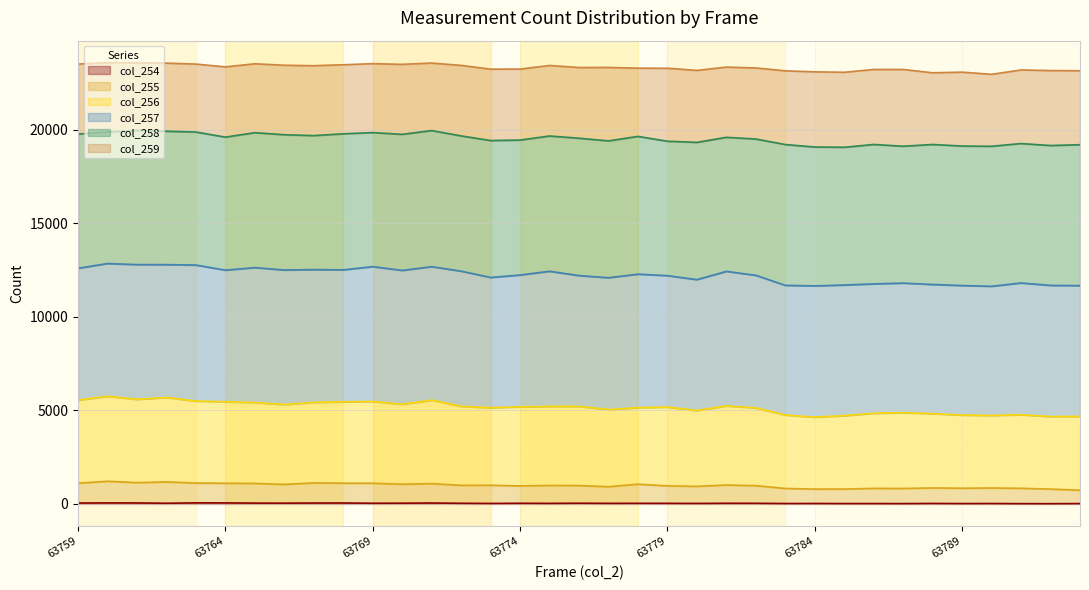

How many values in the col_254 series exceed 34?

17